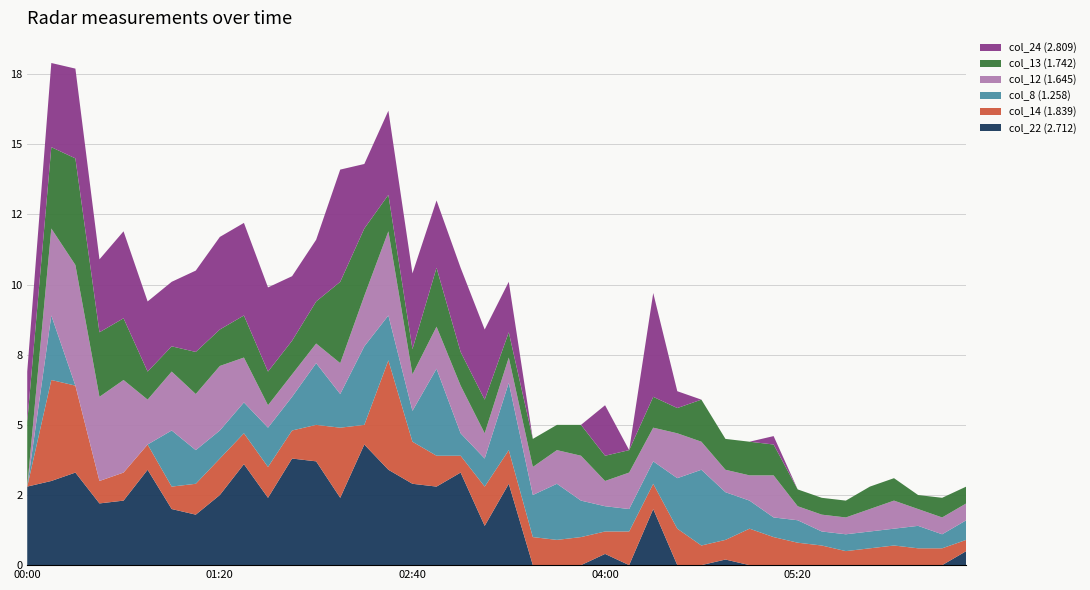

Reading left to right, transcribe all the data shown in this chart.

col_22 (2.712): 2.8	3.0	3.3	2.2	2.3	3.4	2.0	1.8	2.5	3.6	2.4	3.8	3.7	2.4	4.3	3.4	2.9	2.8	3.3	1.4	2.9	0.0	0.0	0.0	0.4	0.0	2.0	0.0	0.0	0.2	0.0	0.0	0.0	0.0	0.0	0.0	0.0	0.0	0.0	0.5
col_14 (1.839): 0.0	3.6	3.1	0.8	1.0	0.9	0.8	1.1	1.3	1.1	1.1	1.0	1.3	2.5	0.7	3.9	1.5	1.1	0.6	1.4	1.2	1.0	0.9	1.0	0.8	1.2	0.9	1.3	0.7	0.7	1.3	1.0	0.8	0.7	0.5	0.6	0.7	0.6	0.6	0.4
col_8 (1.258): 0.0	2.3	0.0	0.0	0.0	0.0	2.0	1.2	1.0	1.1	1.4	1.2	2.2	1.2	2.8	1.6	1.1	3.1	0.8	1.0	2.4	1.5	2.0	1.3	0.9	0.8	0.8	1.8	2.7	1.7	1.0	0.7	0.8	0.5	0.6	0.6	0.6	0.8	0.5	0.7
col_12 (1.645): 0.0	3.1	4.3	3.0	3.3	1.6	2.1	2.0	2.3	1.6	0.8	0.8	0.7	1.1	1.8	3.0	1.3	1.5	1.7	0.9	0.9	1.0	1.2	1.6	0.9	1.3	1.2	1.6	1.0	0.8	0.9	1.5	0.5	0.6	0.6	0.8	1.0	0.6	0.6	0.6
col_13 (1.742): 2.3	2.9	3.8	2.3	2.2	1.0	0.9	1.5	1.3	1.5	1.2	1.2	1.5	2.9	2.4	1.3	0.9	2.1	1.2	1.2	0.9	1.0	0.9	1.1	0.9	0.8	1.1	0.9	1.5	1.1	1.2	1.1	0.6	0.6	0.6	0.8	0.8	0.5	0.7	0.6
col_24 (2.809): 1.8	3.0	3.2	2.6	3.1	2.5	2.3	2.9	3.3	3.3	3.0	2.3	2.2	4.0	2.3	3.0	2.7	2.4	3.0	2.5	1.8	0.0	0.0	0.0	1.8	0.0	3.7	0.6	0.0	0.0	0.0	0.3	0.0	0.0	0.0	0.0	0.0	0.0	0.0	0.0